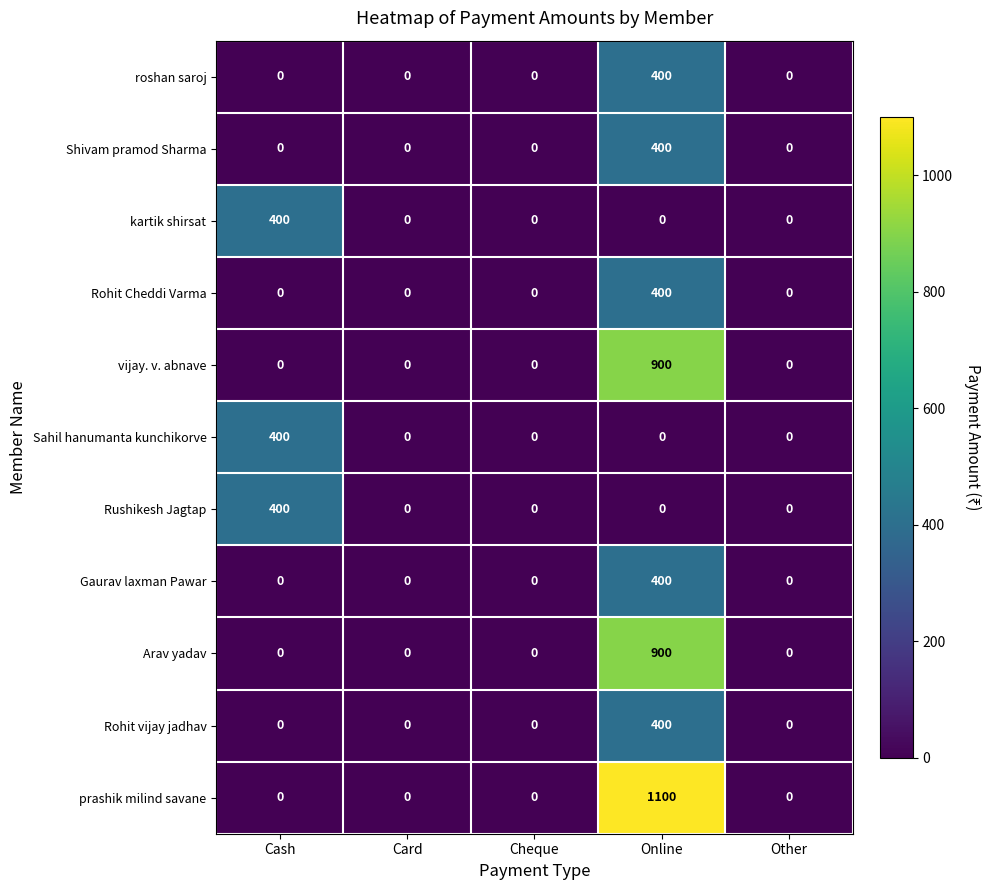

True or false: Rohit Cheddi Varma has a value of 559 at Online.

False